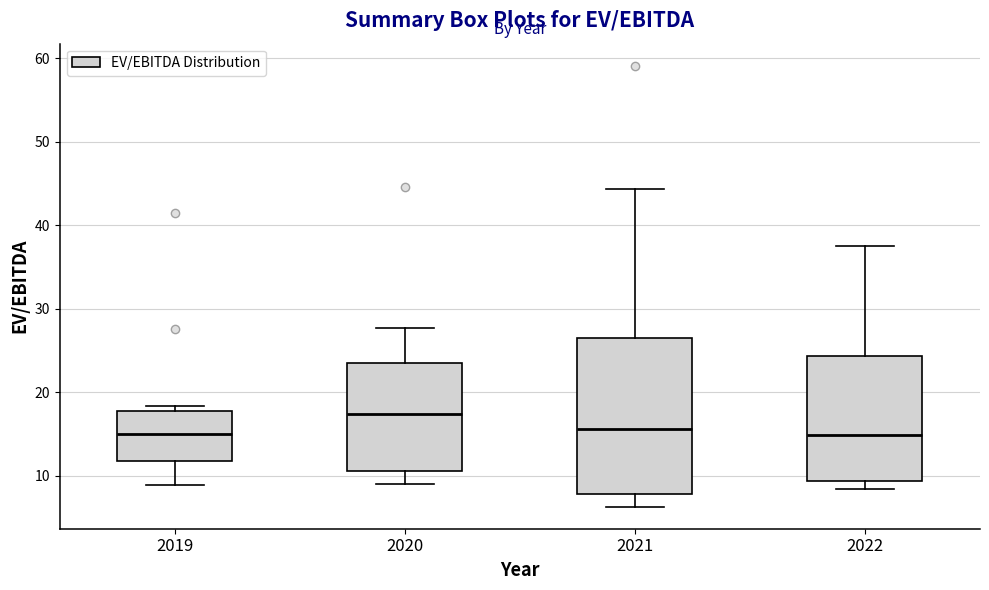

Where does the median line of the box at x = 2022 sit on the y-axis? The values are not printed on the chart, so give them approximately, as read against the axis.

15